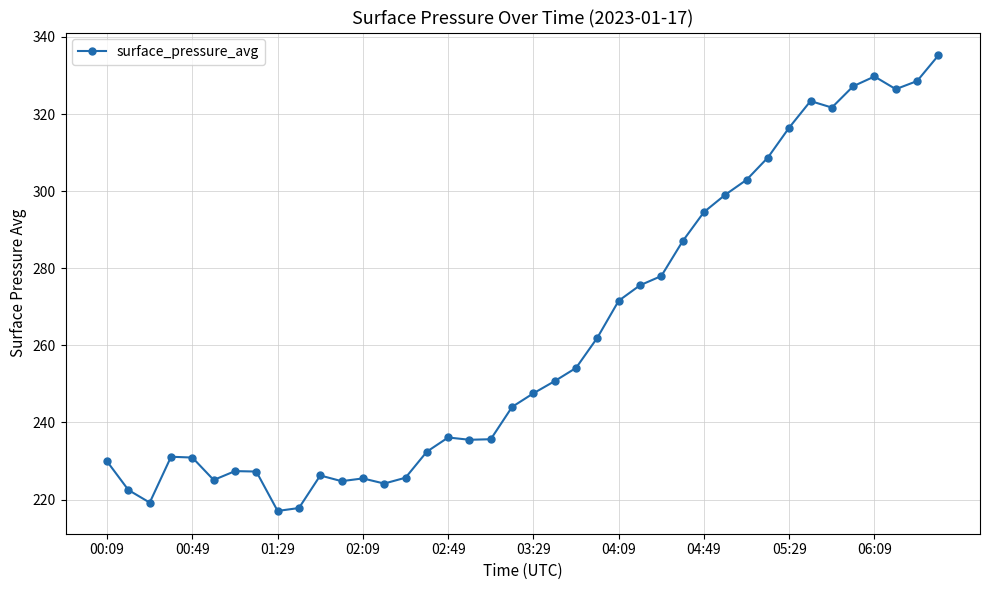

What is the minimum value shown in the chart?

217.0